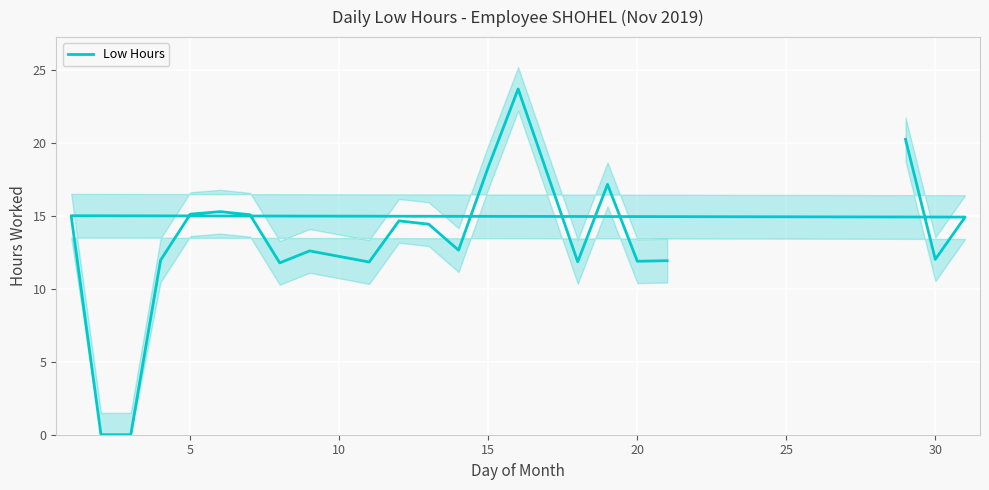

How many values are above zero?

20